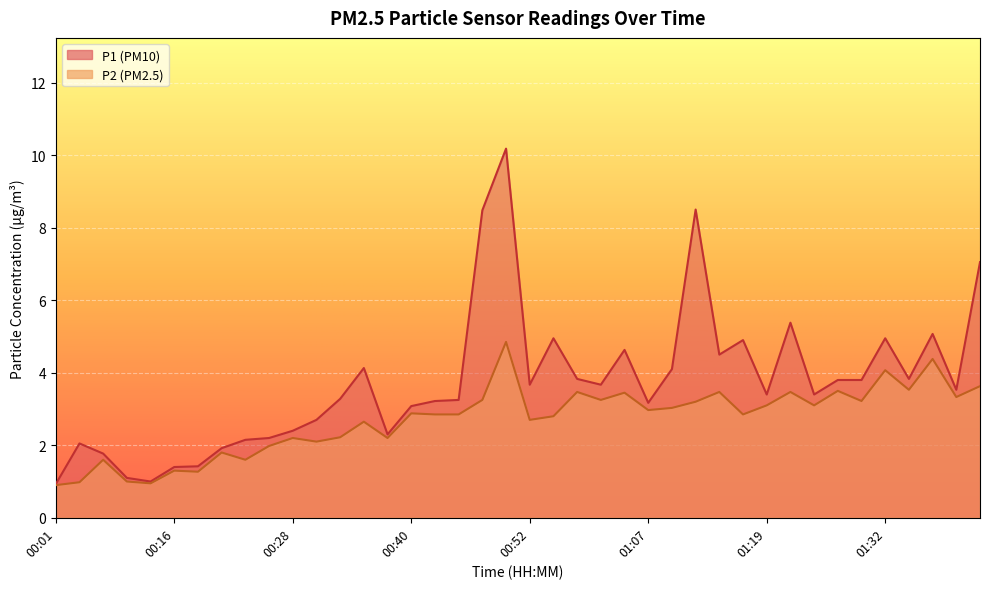

In P1, how many points are lower than both neighbors (excluding endpoints)?

10